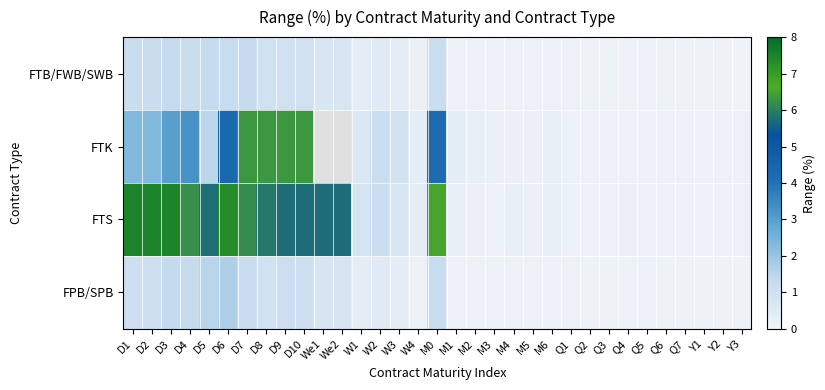

What is the difference between the maximum and minimum values in the FTS series?

7.4